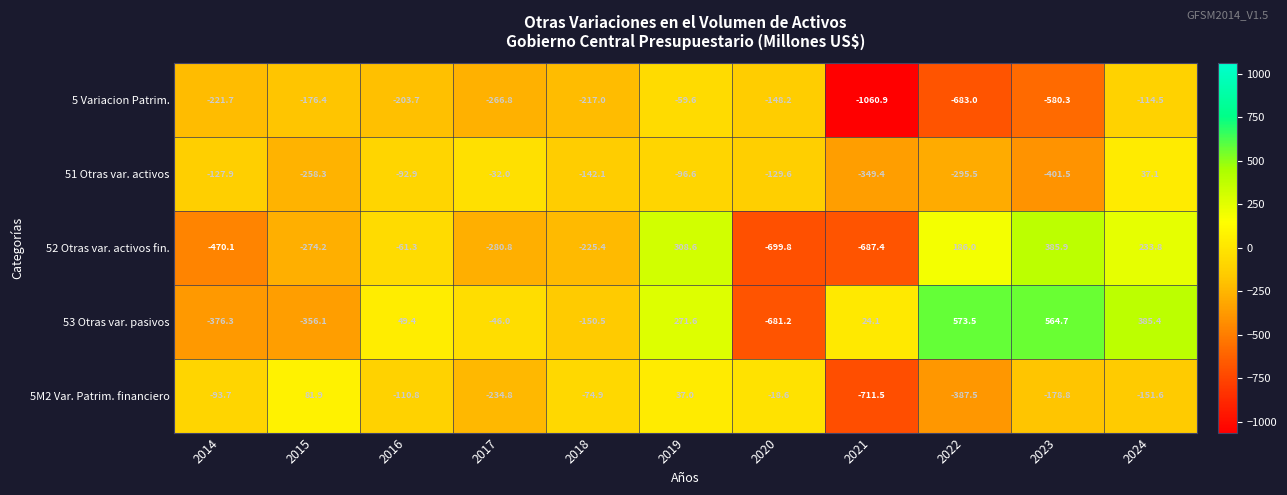

What is the difference between the maximum and minimum values in the 5M2 Var. Patrim. financiero series?

793.4